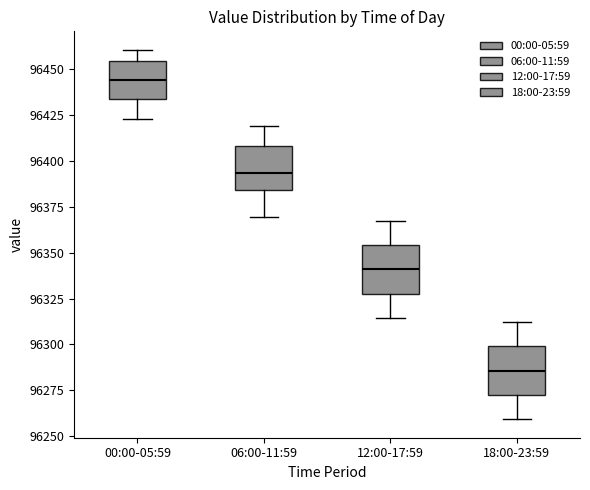

Where is the lower edge of the box for 06:00-11:59 on the y-axis? The values are not printed on the chart, so give them approximately, as read against the axis.

96385